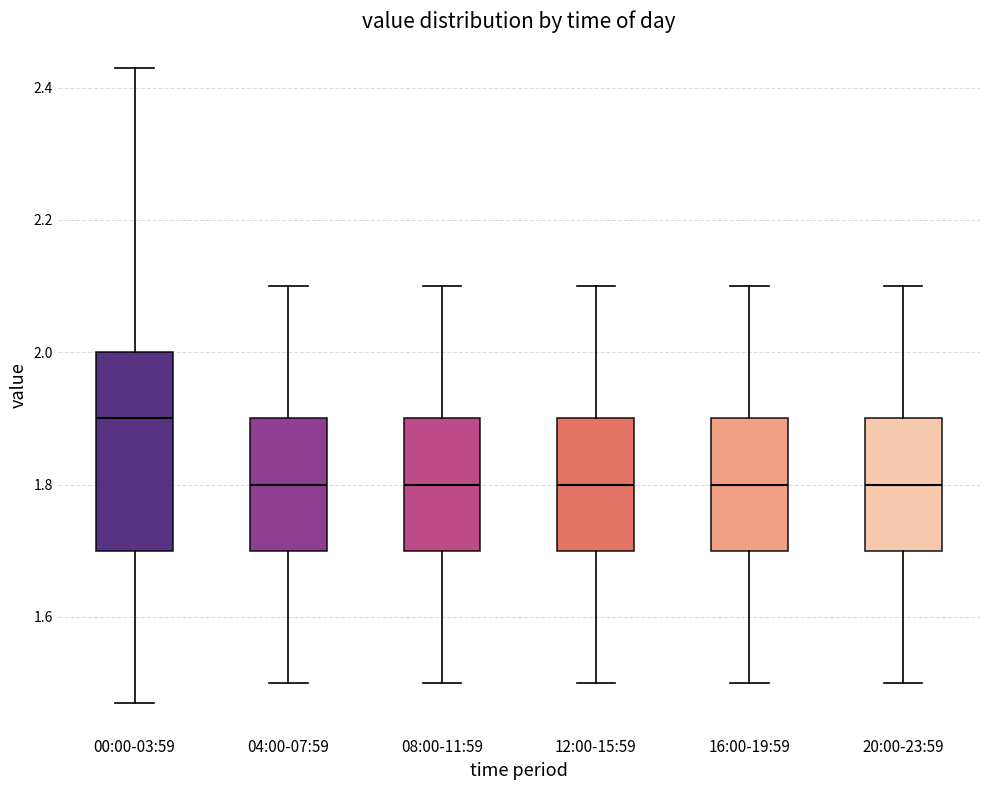

Reading left to right, read every box against the y-axis: the position of its median line, the range the box covers, and the ends of its whiskers. The values are not printed on the chart, so give them approximately, as read against the axis.

00:00-03:59: median 1.90, box 1.70 to 2.00, whiskers 1.48 to 2.44
04:00-07:59: median 1.80, box 1.70 to 1.90, whiskers 1.50 to 2.10
08:00-11:59: median 1.80, box 1.70 to 1.90, whiskers 1.50 to 2.10
12:00-15:59: median 1.80, box 1.70 to 1.90, whiskers 1.50 to 2.10
16:00-19:59: median 1.80, box 1.70 to 1.90, whiskers 1.50 to 2.10
20:00-23:59: median 1.80, box 1.70 to 1.90, whiskers 1.50 to 2.10